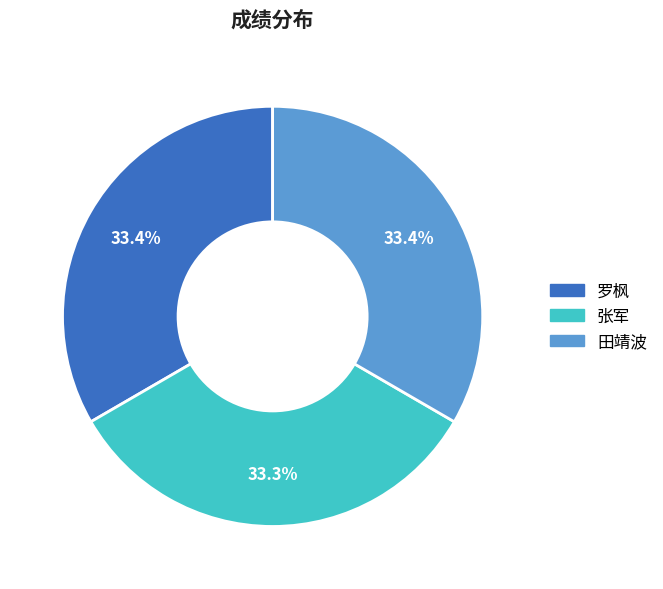

How many segments does this pie chart have?

3